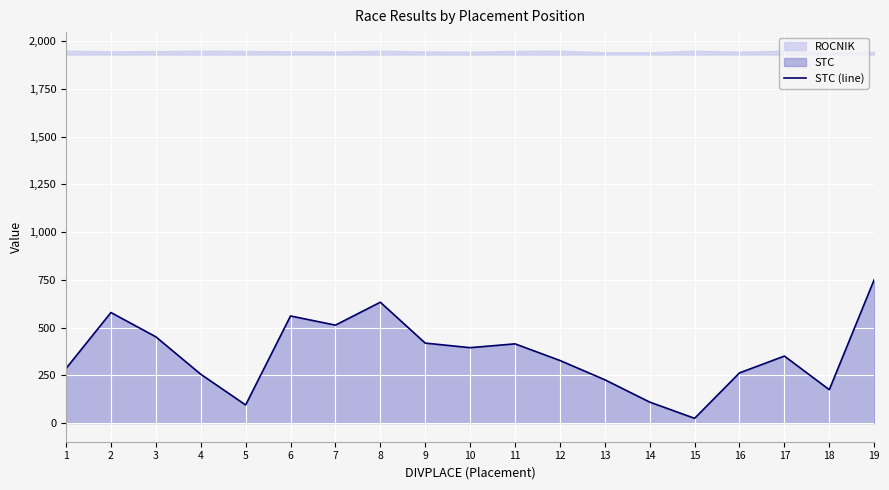

True or false: the data has more than 0 interior local peaks.

True